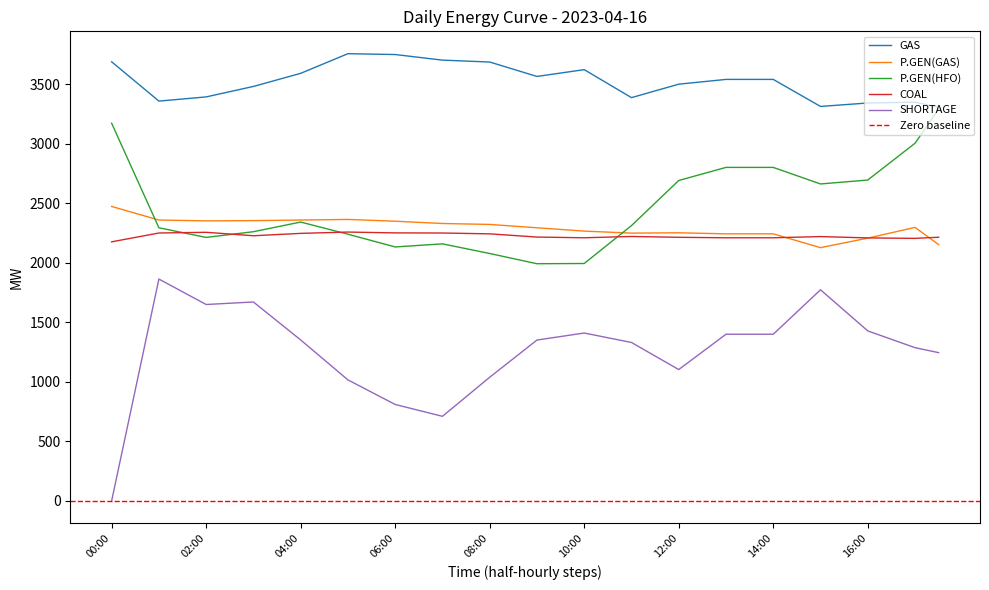

True or false: GAS and COAL cross at least once.

False